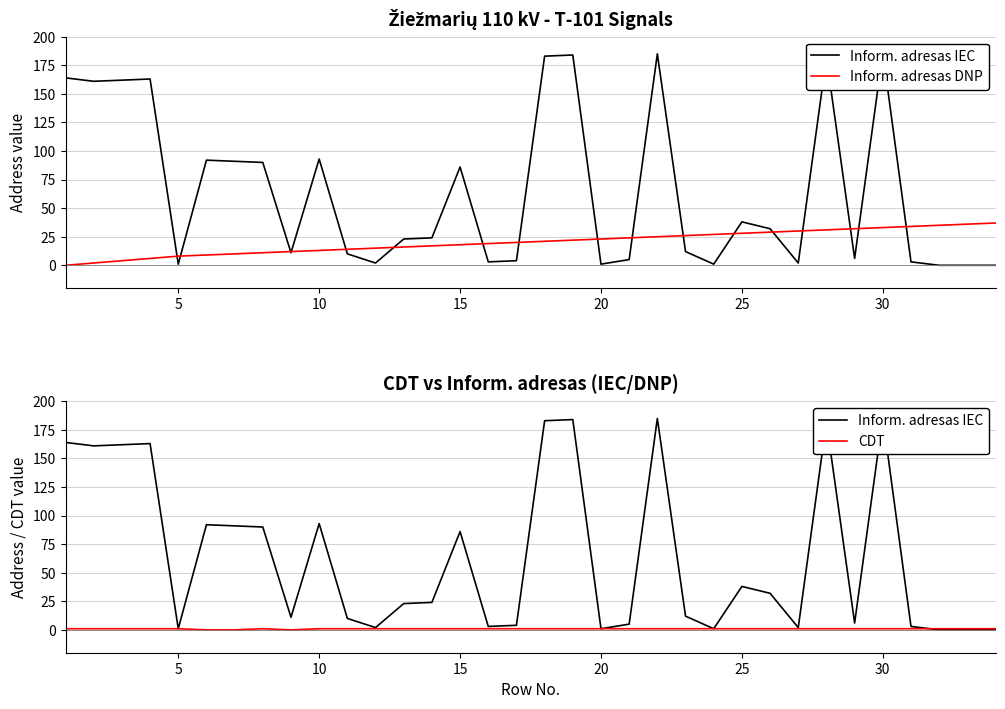

The value of Inform. adresas DNP at 20 is 34. True or false?

False